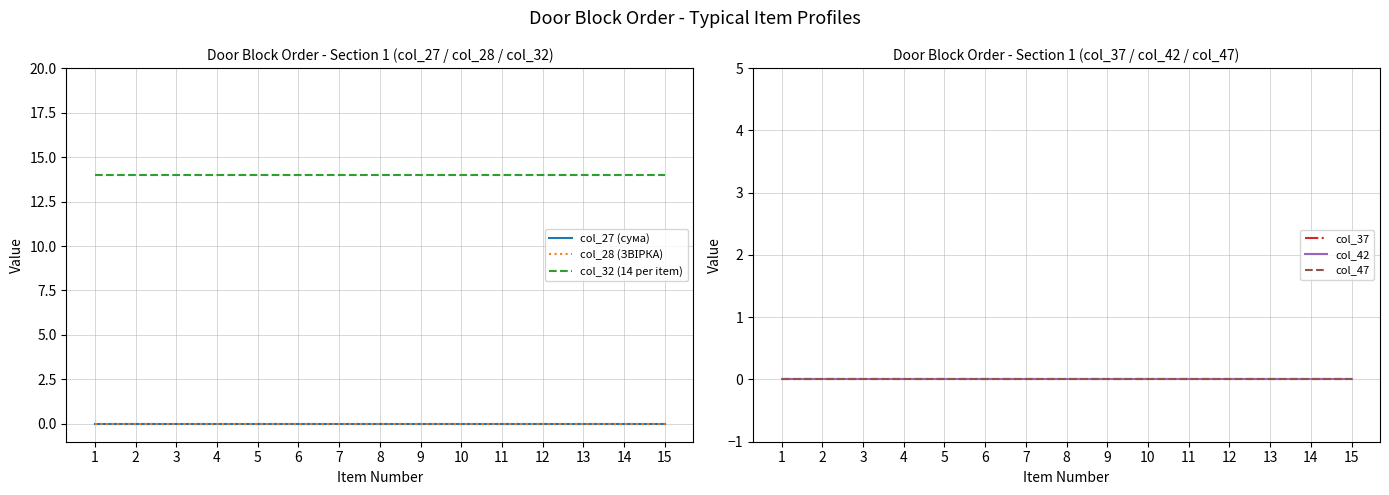

Reading left to right, transcribe all the data shown in this chart.

col_27 (сума): 0	0	0	0	0	0	0	0	0	0	0	0	0	0	0
col_28 (ЗВІРКА): 0	0	0	0	0	0	0	0	0	0	0	0	0	0	0
col_32 (14 per item): 14	14	14	14	14	14	14	14	14	14	14	14	14	14	14
col_37: 0	0	0	0	0	0	0	0	0	0	0	0	0	0	0
col_42: 0	0	0	0	0	0	0	0	0	0	0	0	0	0	0
col_47: 0	0	0	0	0	0	0	0	0	0	0	0	0	0	0